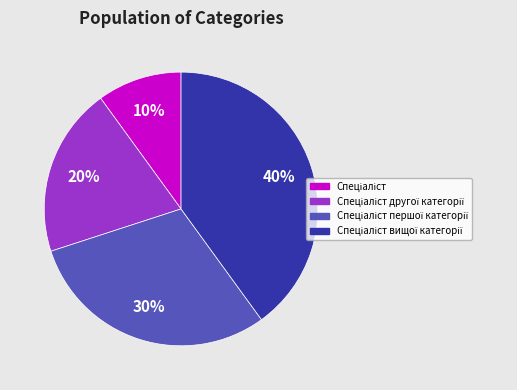

Is there a majority slice in this chart?

No